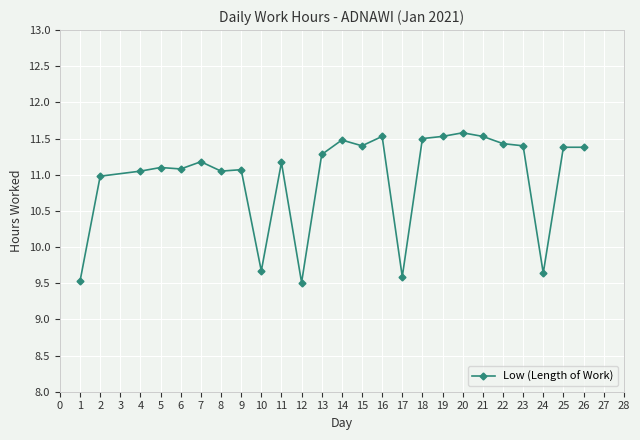

Reading left to right, transcribe all the data shown in this chart.

1=9.5	2=11.0	4=11.1	5=11.1	6=11.1	7=11.2	8=11.1	9=11.1	10=9.7	11=11.2	12=9.5	13=11.3	14=11.5	15=11.4	16=11.5	17=9.6	18=11.5	19=11.5	20=11.6	21=11.5	22=11.4	23=11.4	24=9.6	25=11.4	26=11.4